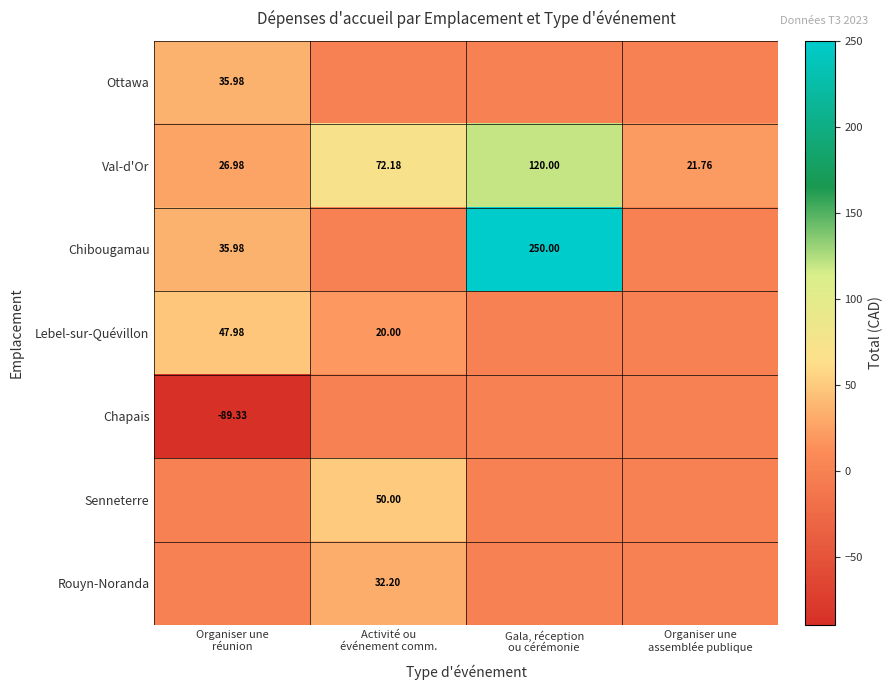

List the labels in order of Senneterre value, largest first.

Activité ou événement comm., Organiser une réunion, Gala, réception ou cérémonie, Organiser une assemblée publique